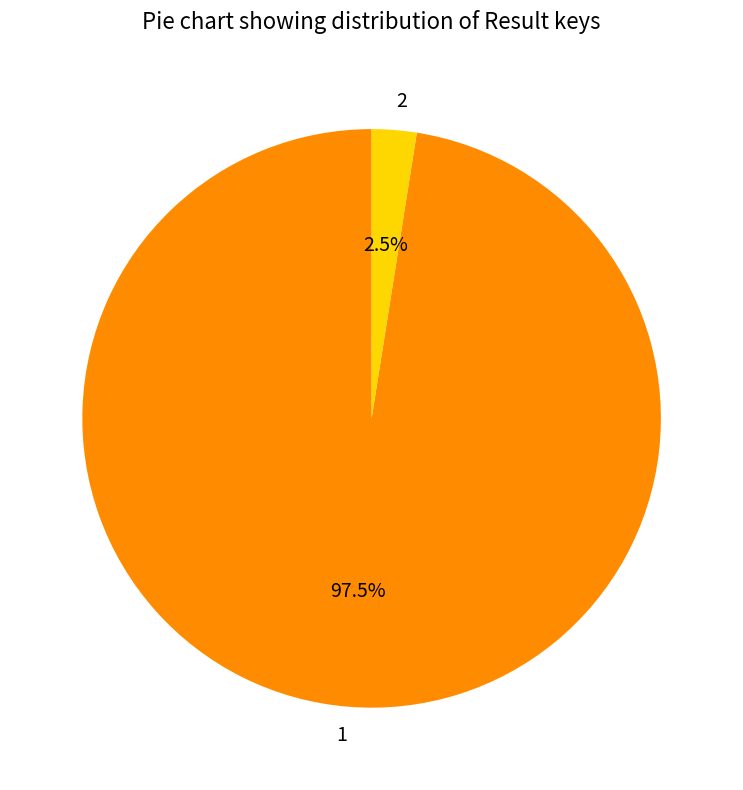

Does 2 account for over 50% of the chart?

No